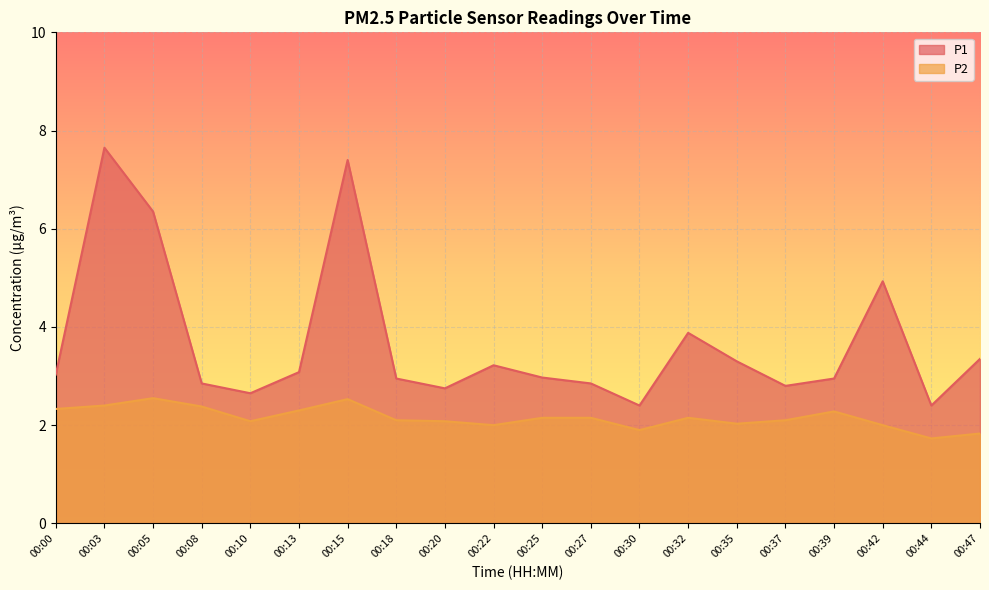

At 00:00, list the series in order from smallest to largest.

P2, P1